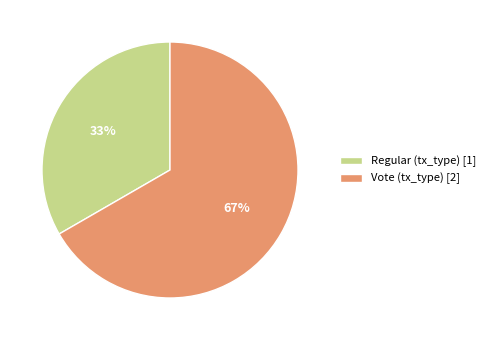

Combined, do Regular (tx_type) [1] and Vote (tx_type) [2] account for over 50%?

Yes